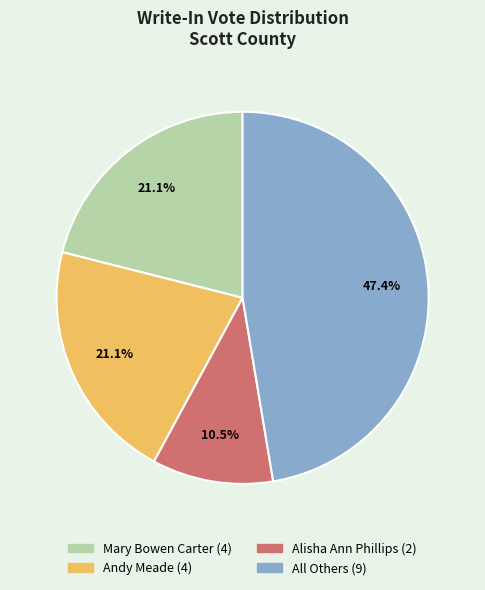

To the nearest percent, what is the difference between the largest and smallest slice percentages?

37%